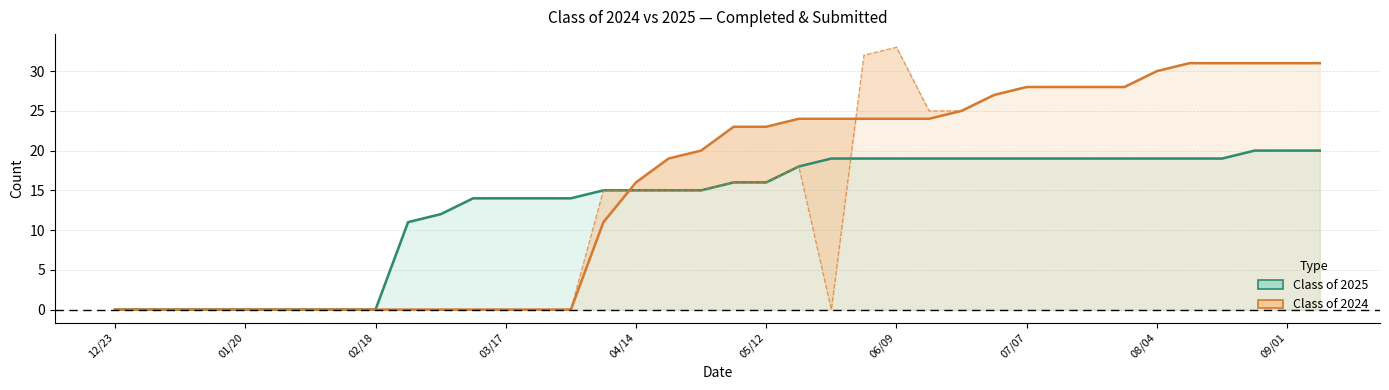

What is the value of the Class of 2025 Completed point at the 29th from the left?

19